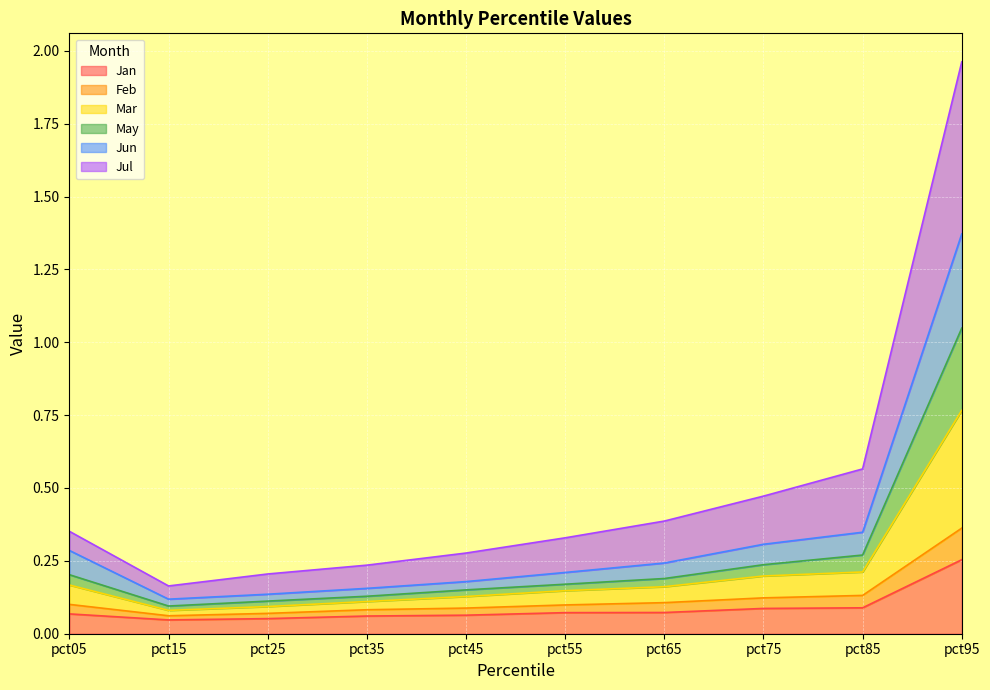

The value of Jul at pct95 is 0.5. True or false?

False